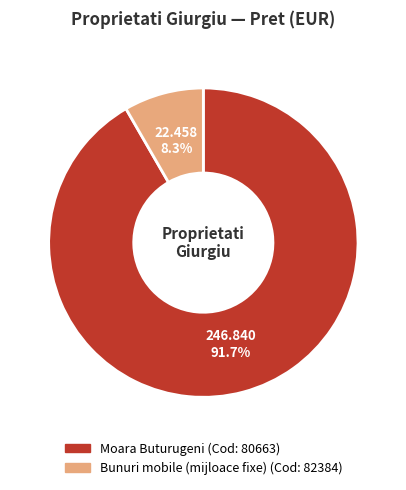

Is there a majority slice in this chart?

Yes